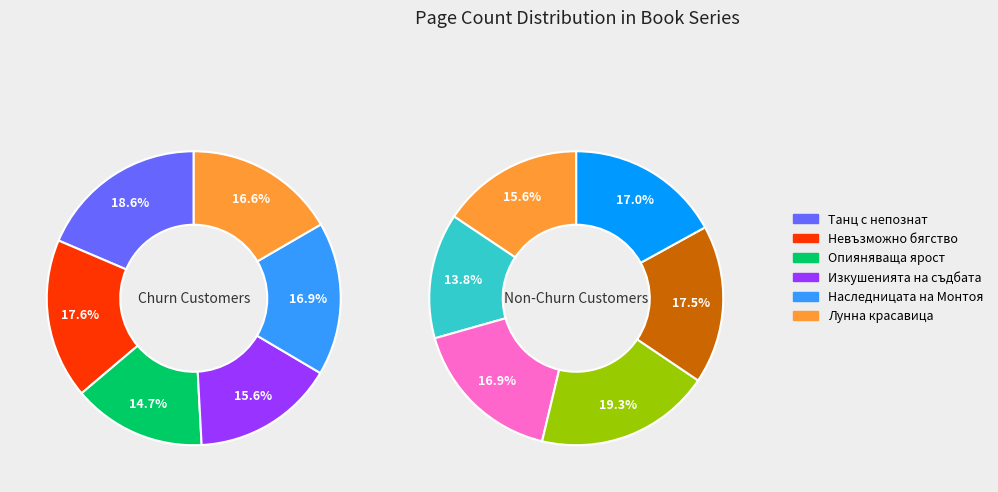

Does Наследницата на Монтоя represent more than half of the total?

No